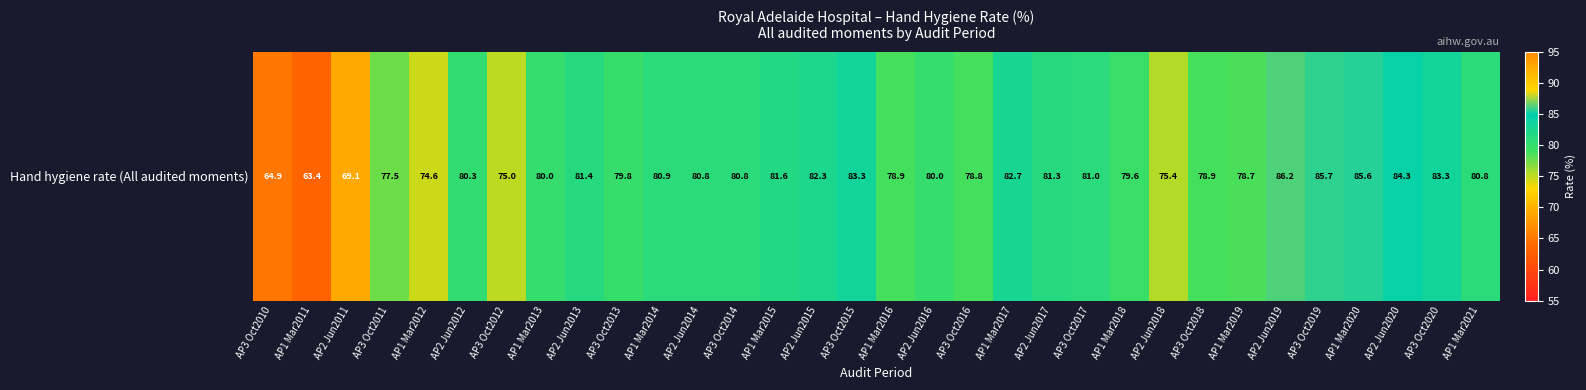

What is the average value?

79.3